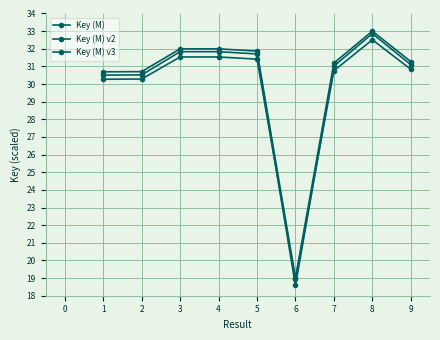

How many lines are shown in the chart?

3